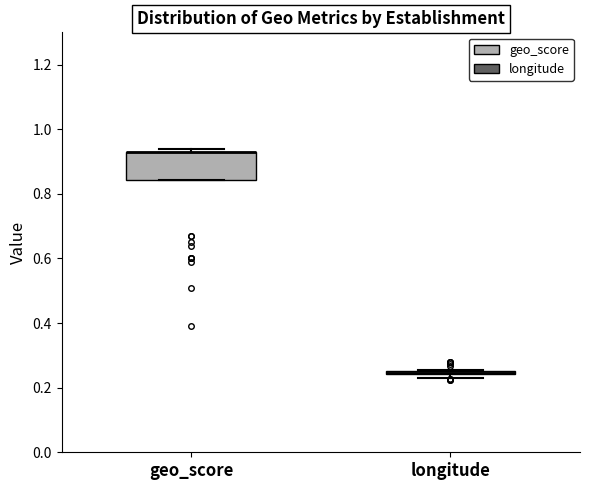

Comparing the boxes themselves (not the whiskers), which one is the tallest?

geo_score